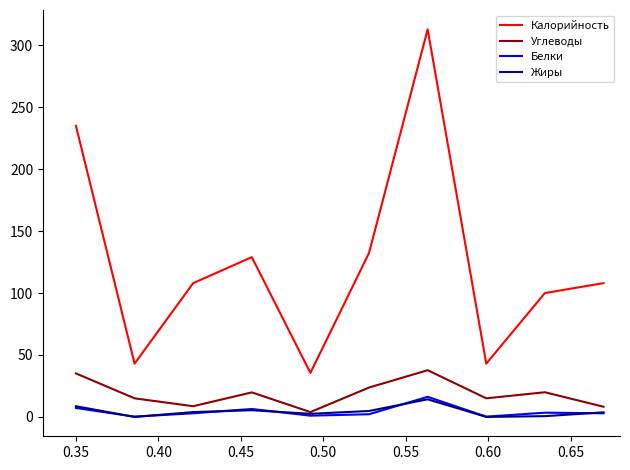

Count the number of data series in this chart.

4